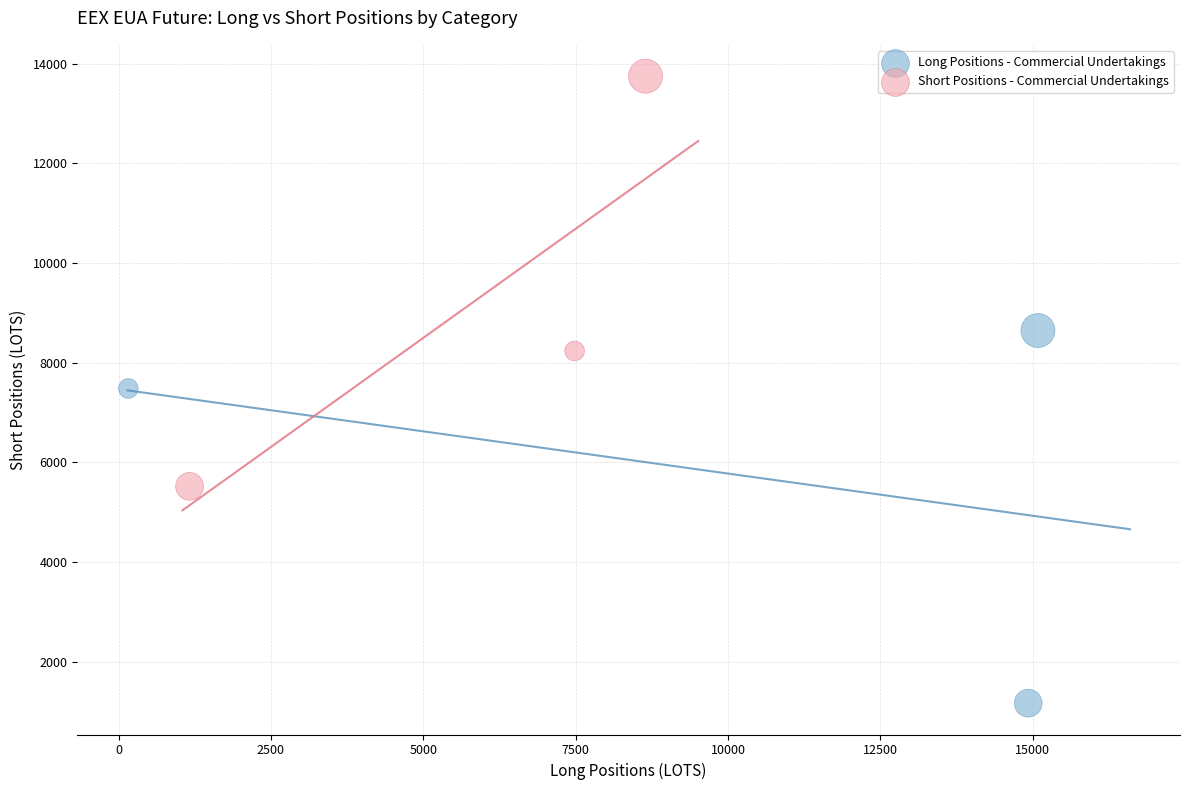

Which series reaches the maximum Y coordinate?

Short Positions - Commercial Undertakings